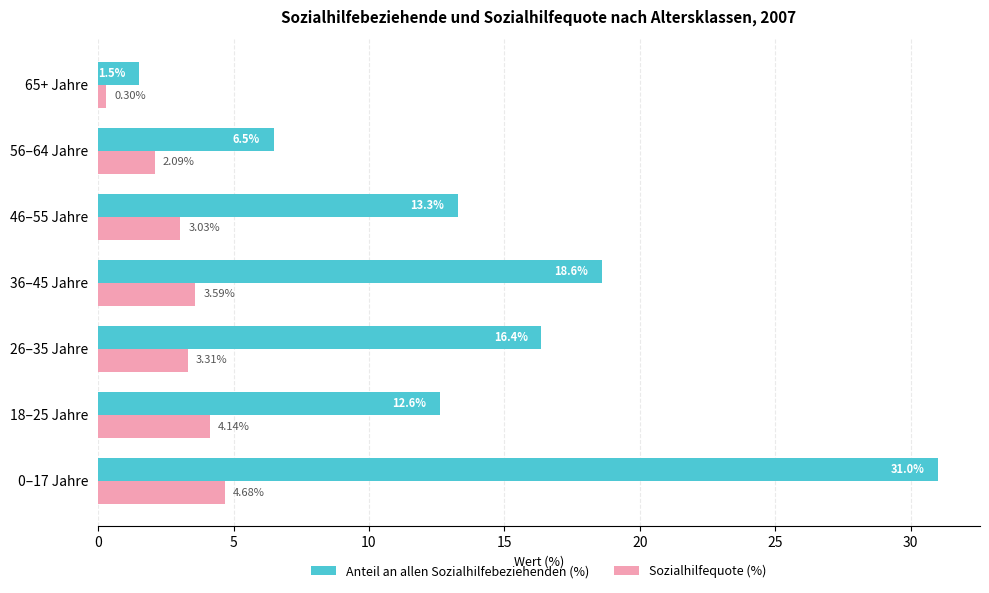

List the series in order of their peak value, highest first.

Anteil an allen Sozialhilfebeziehenden (%), Sozialhilfequote (%)